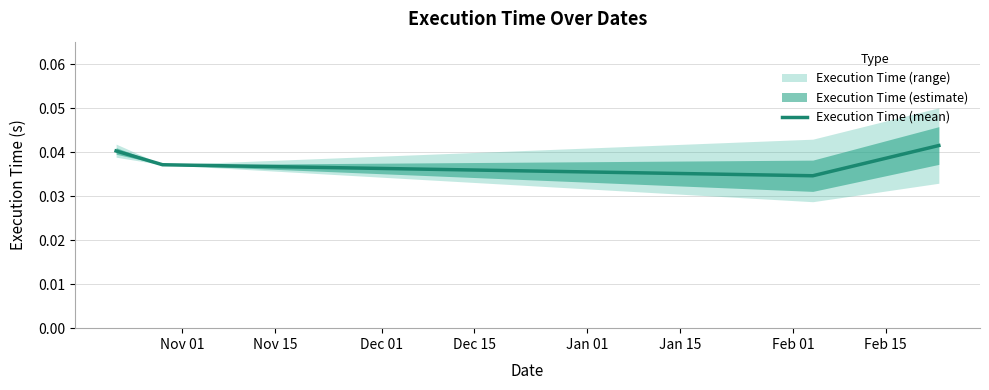

How many interior local valleys does the Execution Time (mean) series have?

1